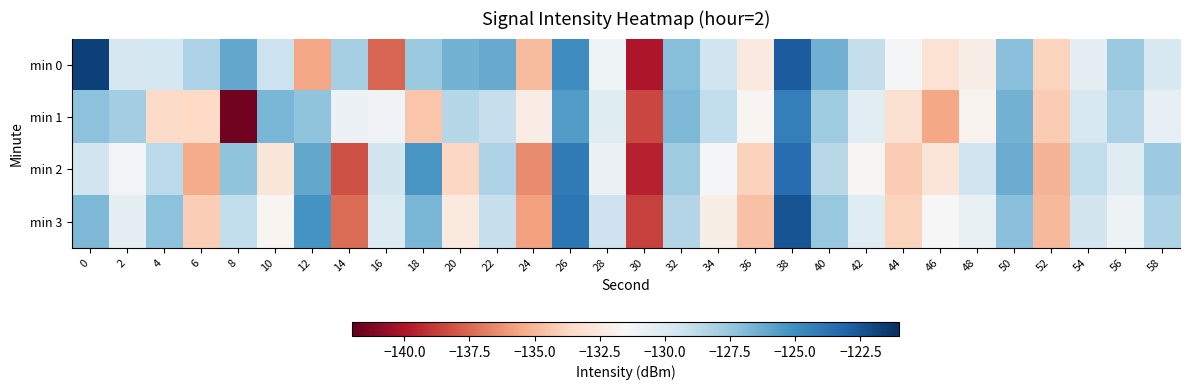

Which series has the largest total across all categories?

min 0